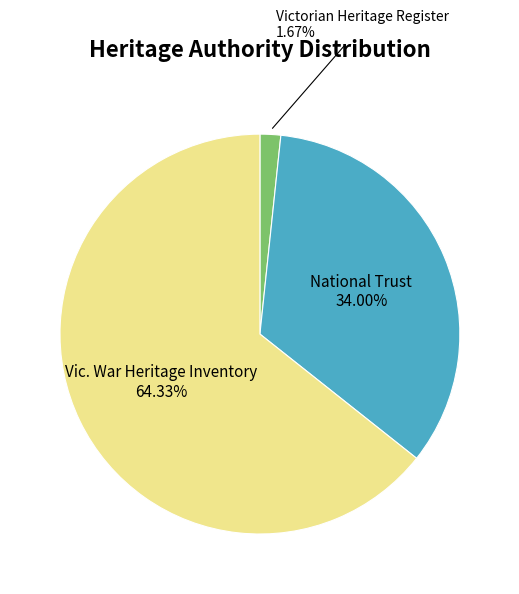

To the nearest percent, what is the difference between the Vic. War Heritage Inventory and National Trust slice percentages?

30%